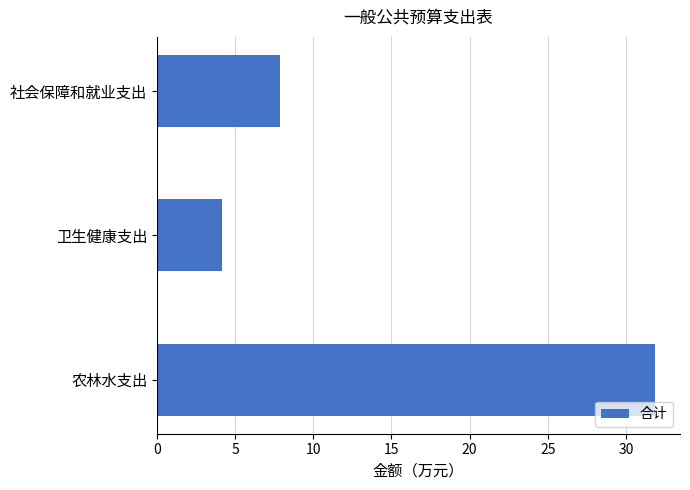

Rank the categories by value from lowest to highest.

卫生健康支出, 社会保障和就业支出, 农林水支出